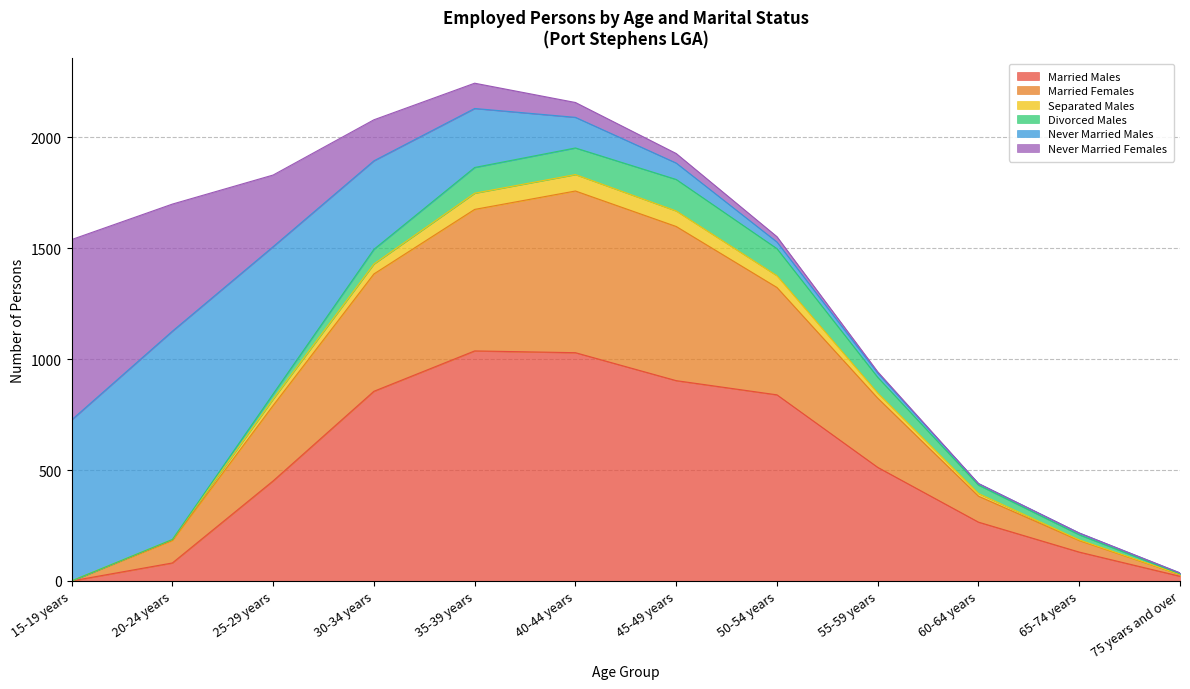

Between 25-29 years and 30-34 years, which is larger?

30-34 years